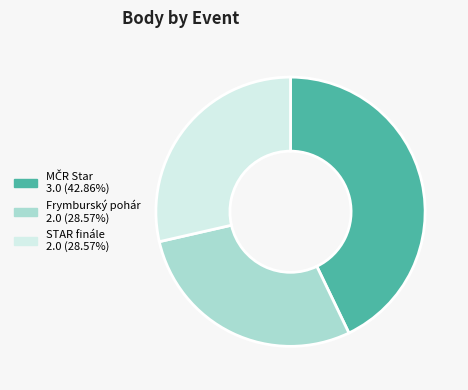

Is there a majority slice in this chart?

No